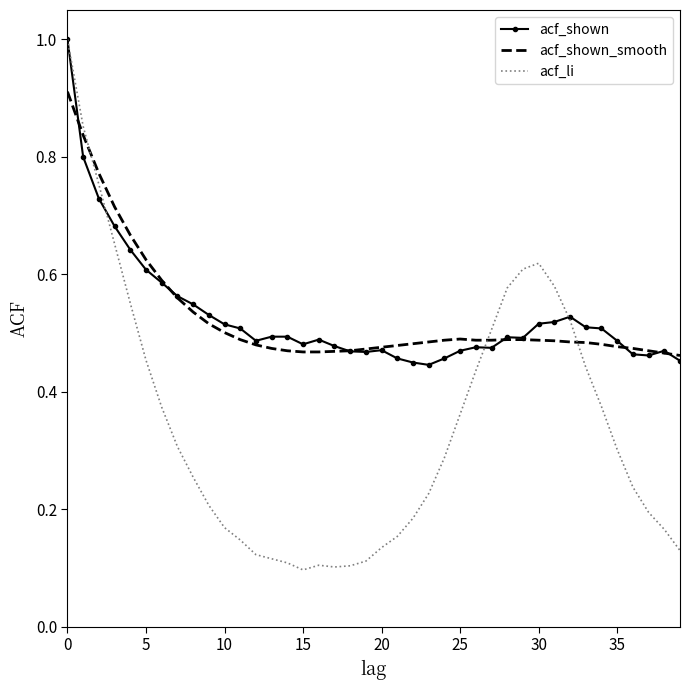

Which series has the largest range (max minus min)?

acf_li